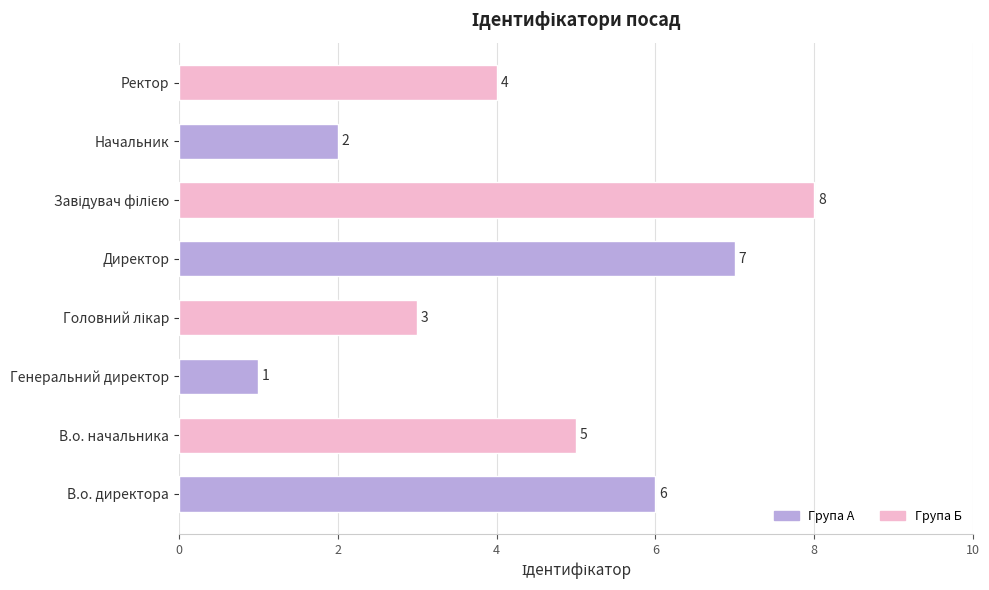

Reading top to bottom, list all the values displayed in this chart.

4	2	8	7	3	1	5	6